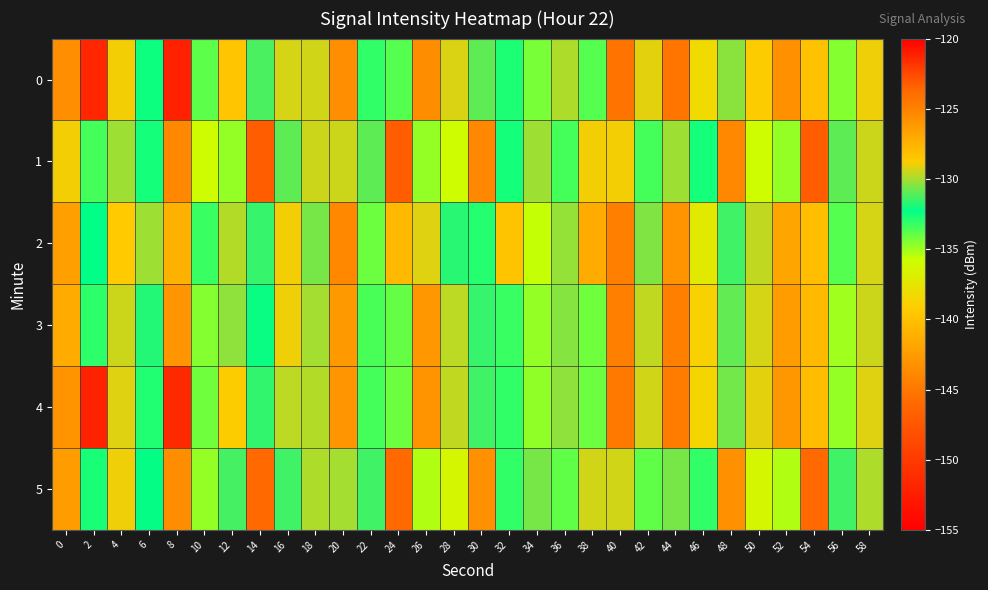

Reading left to right, list all the values displayed in this chart.

0: 0=-125.6	2=-151.7	4=-128.9	6=-132.5	8=-121.2	10=-133.9	12=-128.4	14=-131.3	16=-129.3	18=-129.4	20=-125.7	22=-133.1	24=-133.7	26=-125.6	28=-129.2	30=-131.0	32=-132.8	34=-134.3	36=-129.9	38=-133.7	40=-124.3	42=-129.1	44=-124.4	46=-138.3	48=-130.4	50=-128.8	52=-125.8	54=-139.9	56=-134.5	58=-129.0
1: 0=-128.9	2=-133.4	4=-130.1	6=-132.6	8=-125.3	10=-135.8	12=-134.8	14=-123.2	16=-130.9	18=-129.5	20=-129.5	22=-130.9	24=-123.2	26=-134.8	28=-135.8	30=-125.3	32=-132.6	34=-130.1	36=-133.4	38=-128.9	40=-128.9	42=-133.4	44=-130.1	46=-132.6	48=-125.3	50=-135.8	52=-134.8	54=-123.2	56=-130.9	58=-129.5
2: 0=-126.5	2=-132.3	4=-128.7	6=-130.1	8=-127.4	10=-133.2	12=-129.8	14=-131.5	16=-128.9	18=-130.6	20=-125.3	22=-134.1	24=-127.8	26=-129.2	28=-131.7	30=-132.9	32=-128.4	34=-135.6	36=-130.2	38=-127.1	40=-124.8	42=-130.5	44=-125.9	46=-137.2	48=-131.4	50=-129.6	52=-126.8	54=-140.1	56=-133.7	58=-129.3
3: 0=-127.1	2=-133.0	4=-129.5	6=-131.8	8=-126.0	10=-134.5	12=-130.3	14=-132.1	16=-129.0	18=-130.0	20=-126.2	22=-133.5	24=-134.0	26=-126.1	28=-129.7	30=-131.5	32=-133.2	34=-134.8	36=-130.4	38=-134.2	40=-124.8	42=-129.6	44=-124.9	46=-138.8	48=-130.9	50=-129.3	52=-126.3	54=-140.5	56=-135.0	58=-129.5
4: 0=-125.9	2=-152.0	4=-129.2	6=-132.8	8=-121.5	10=-134.2	12=-128.8	14=-131.6	16=-129.7	18=-129.8	20=-126.0	22=-133.4	24=-134.1	26=-125.9	28=-129.6	30=-131.4	32=-133.1	34=-134.7	36=-130.3	38=-134.1	40=-124.5	42=-129.4	44=-124.7	46=-138.6	48=-130.7	50=-129.1	52=-126.1	54=-140.3	56=-134.8	58=-129.2
5: 0=-126.3	2=-132.7	4=-129.0	6=-132.2	8=-125.6	10=-134.8	12=-131.3	14=-123.7	16=-131.4	18=-129.9	20=-130.0	22=-131.4	24=-123.7	26=-135.3	28=-136.3	30=-125.8	32=-133.1	34=-130.6	36=-133.9	38=-129.4	40=-129.4	42=-133.9	44=-130.6	46=-133.1	48=-125.8	50=-136.3	52=-135.3	54=-123.7	56=-131.4	58=-129.9